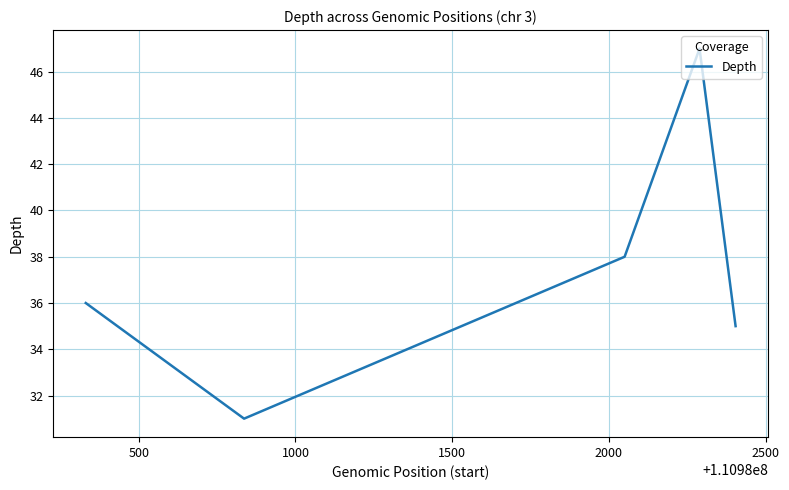

What is the difference between the second highest and minimum values?

7